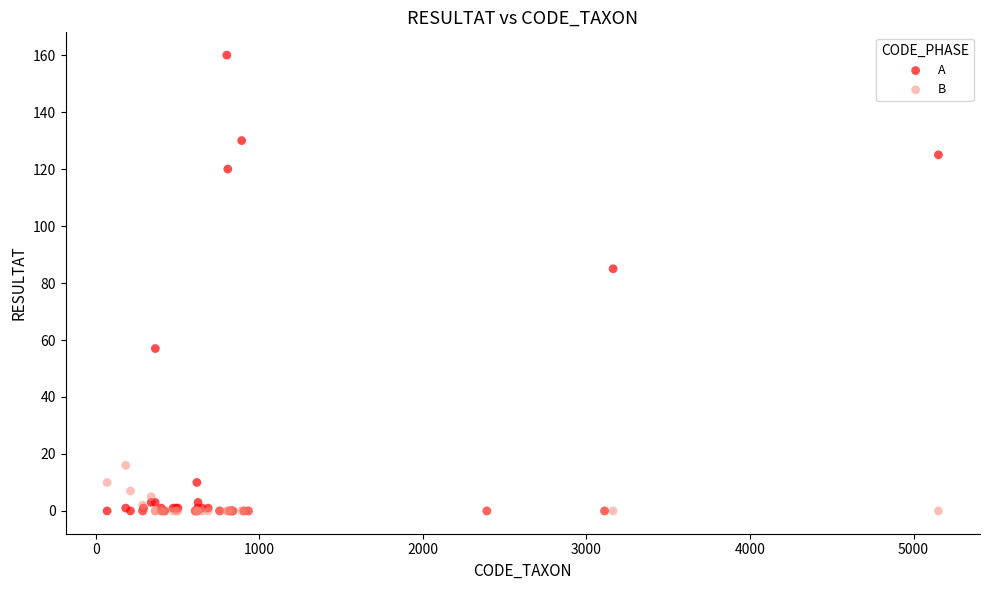

Which series has the largest Y range (max minus min)?

A